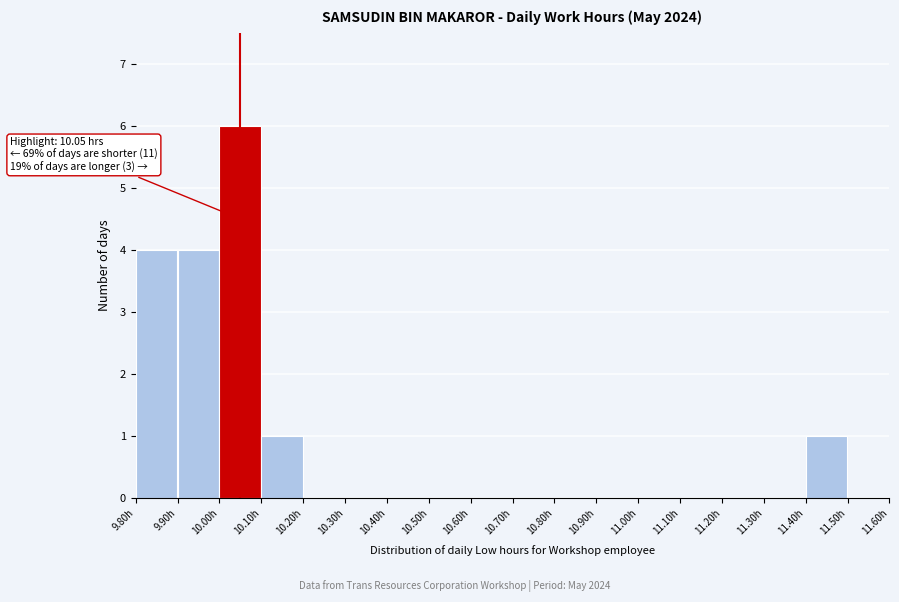

Over which range of the x-axis is the bar tallest?

10.0 to 10.1